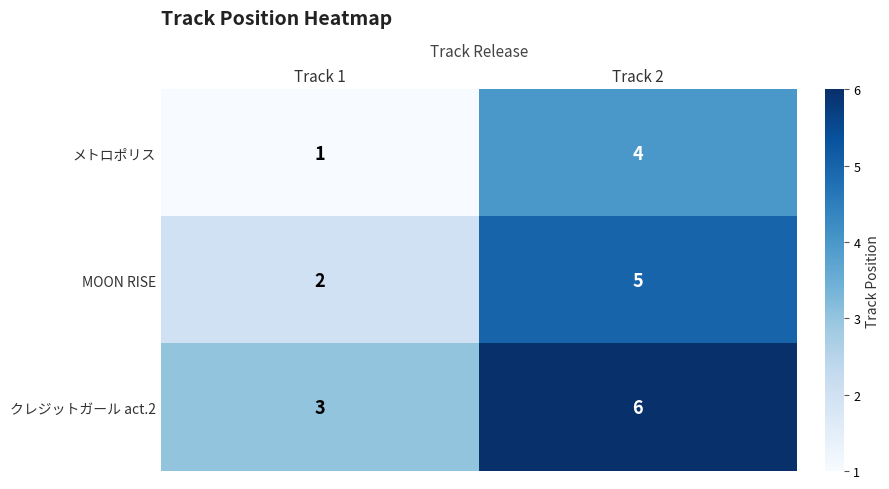

What is the total value across all series at Track 1?

6